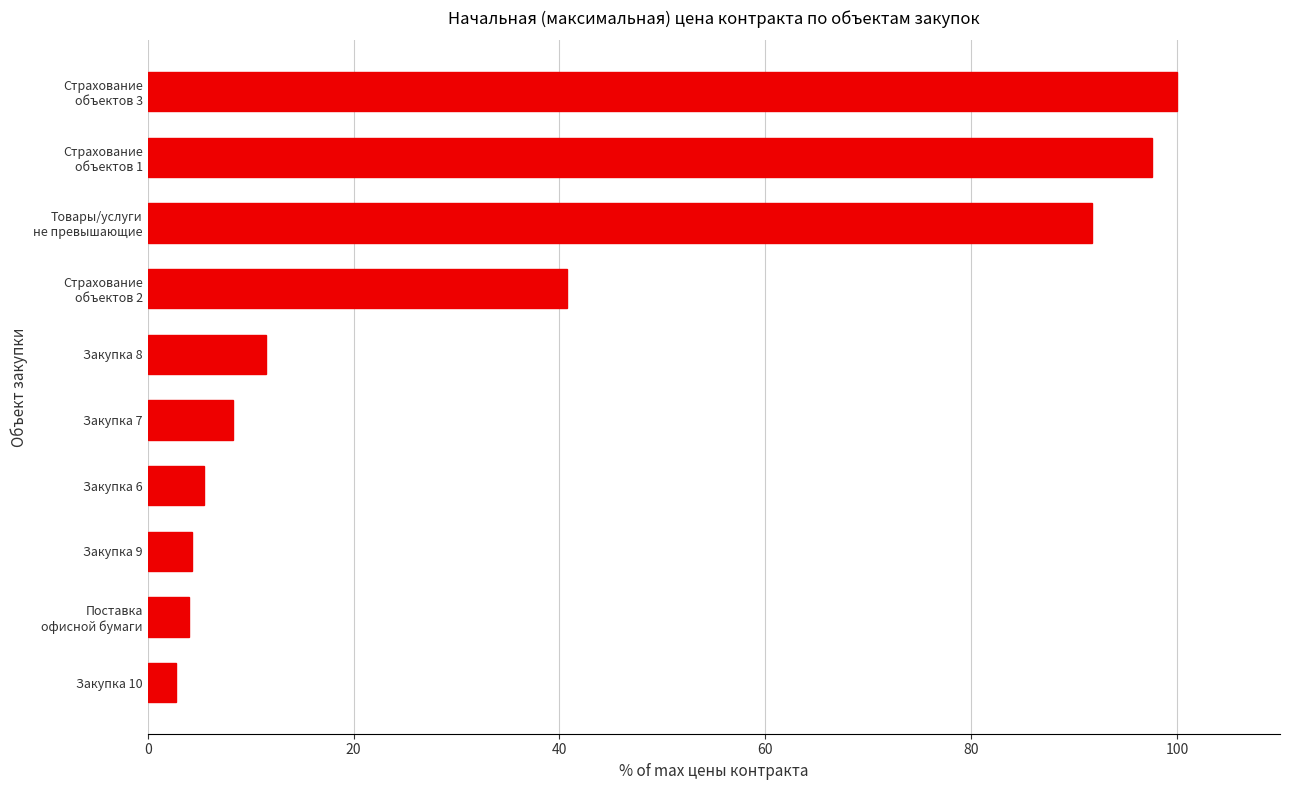

The value at Закупка 8 is 6.8. True or false?

False